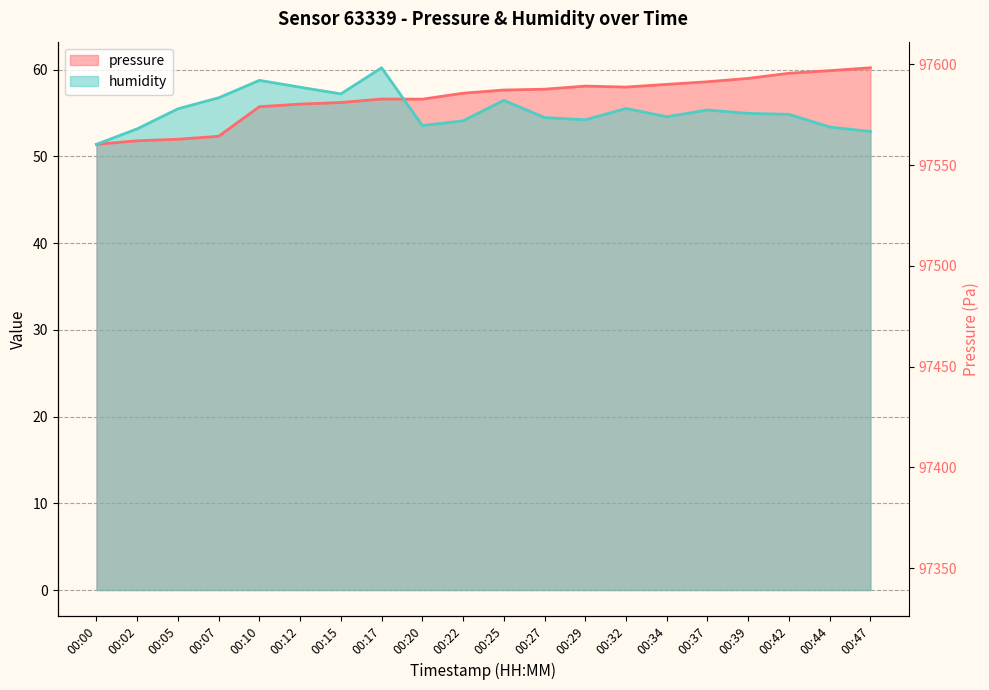

Where do pressure and humidity first cross each other?

00:17 and 00:20